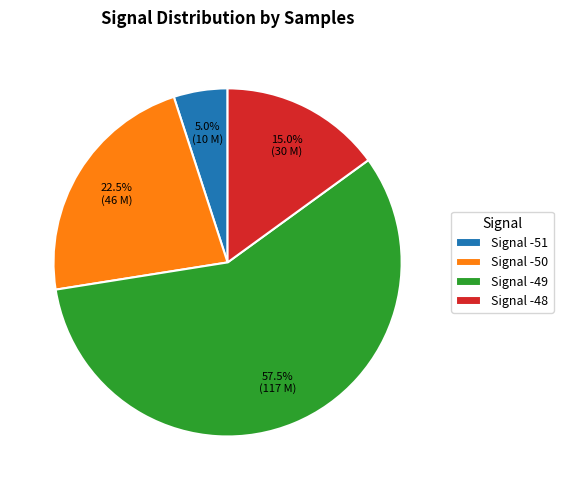

Count the number of slices in the pie.

4